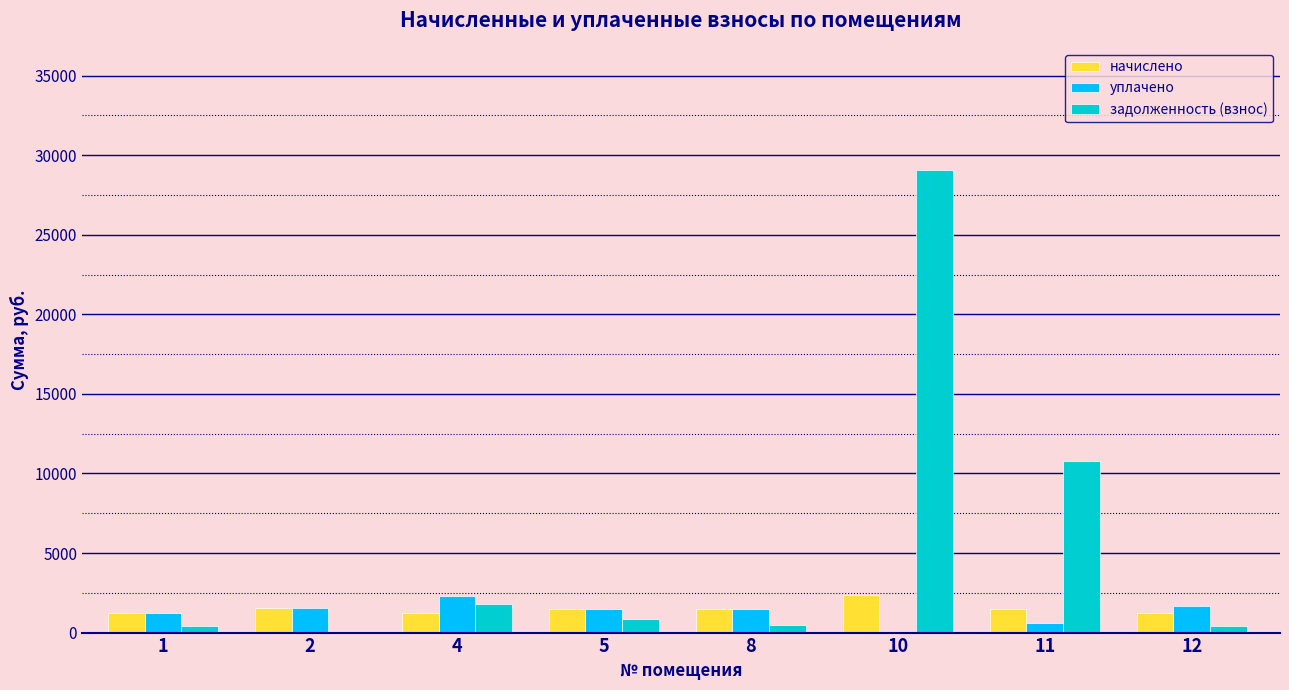

What is the sum of all уплачено values?

10309.4